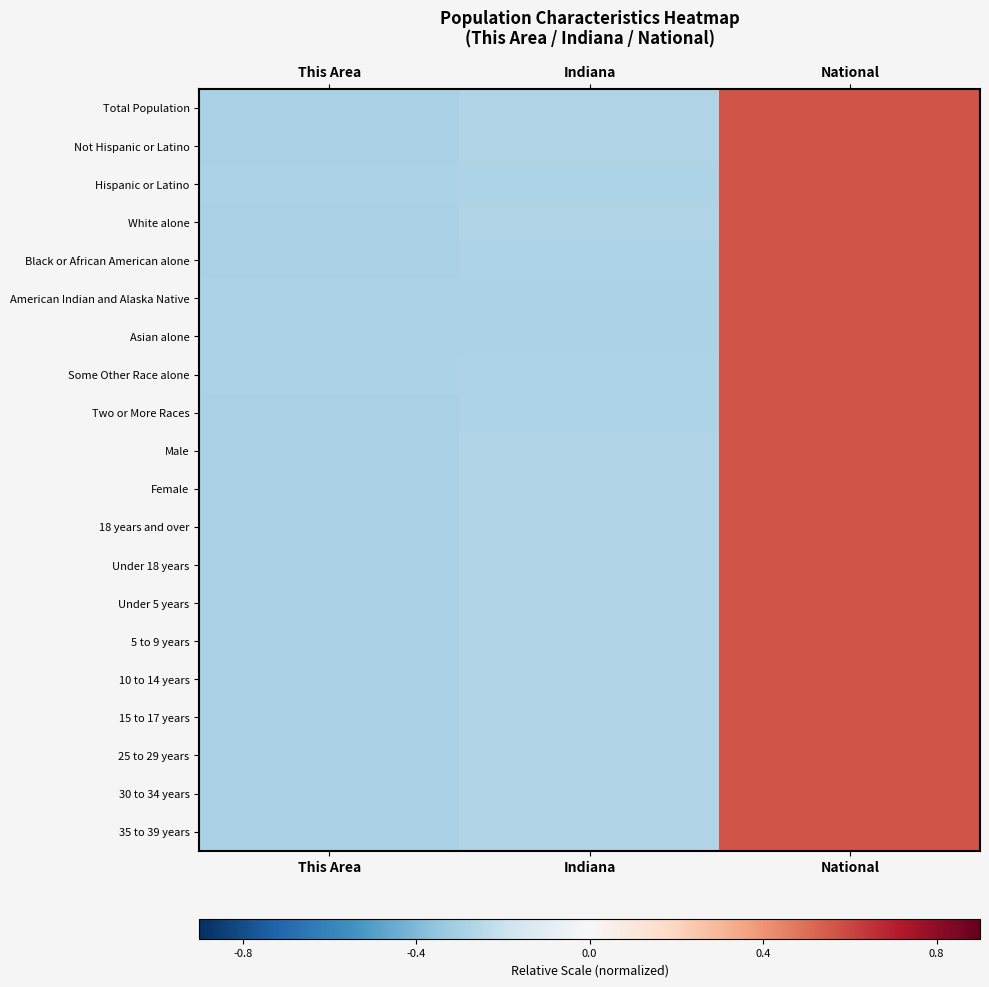

Rank the series at Indiana from highest to lowest value.

White alone, Not Hispanic or Latino, 10 to 14 years, 5 to 9 years, Under 18 years, Under 5 years, 15 to 17 years, Male, Total Population, Female, 18 years and over, 35 to 39 years, 30 to 34 years, 25 to 29 years, Black or African American alone, Two or More Races, Some Other Race alone, Hispanic or Latino, Asian alone, American Indian and Alaska Native